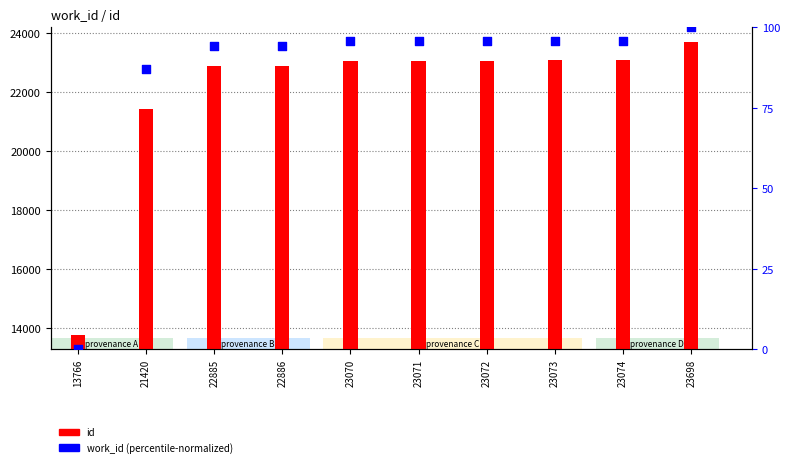

What is the total value across all series at 23072?

23167.9